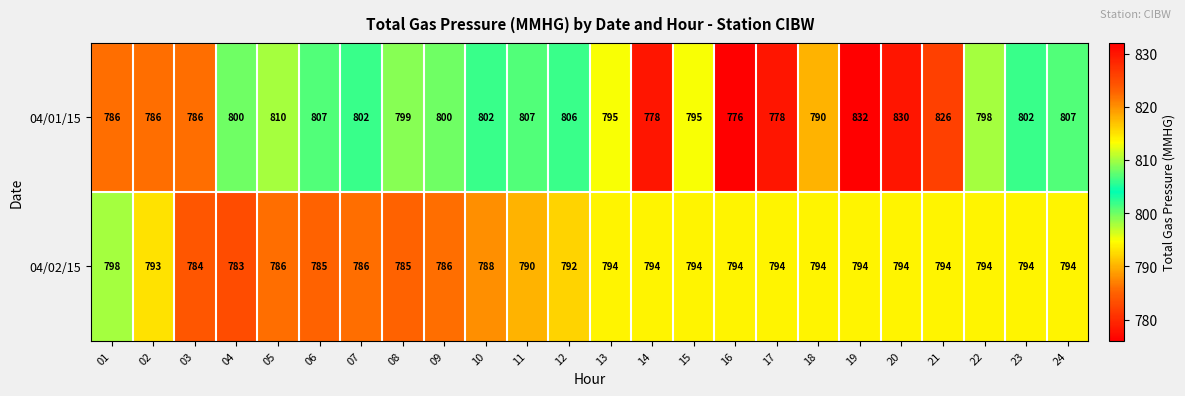

At 03, list the series in order from smallest to largest.

04/02/15, 04/01/15